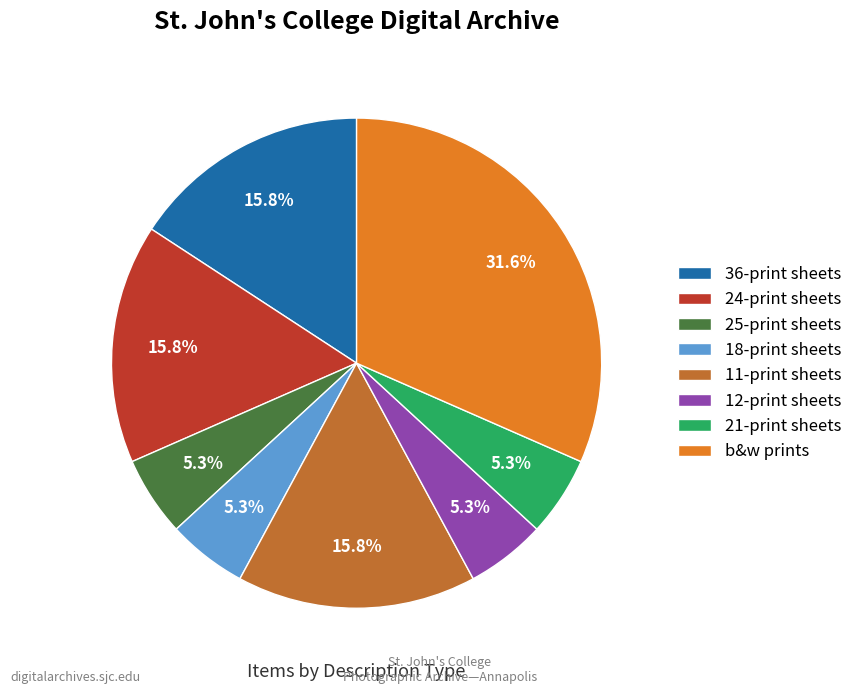

What is the ratio of the value at b&w prints to the value at 25-print sheets?

6.0